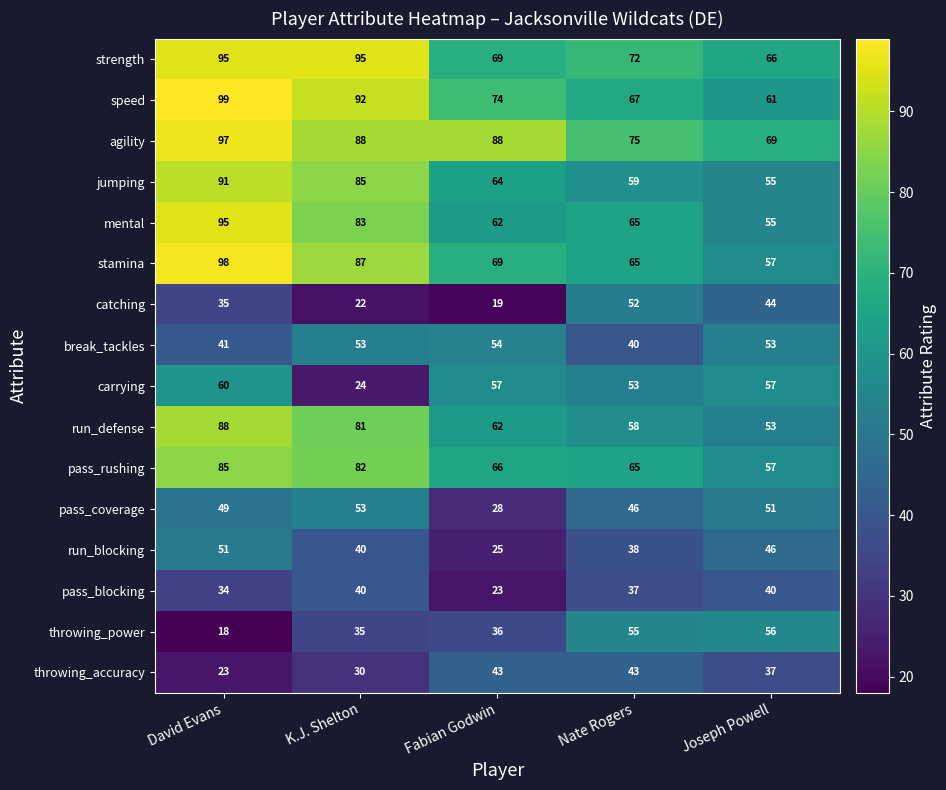

What is the sum of all throwing_power values?

200